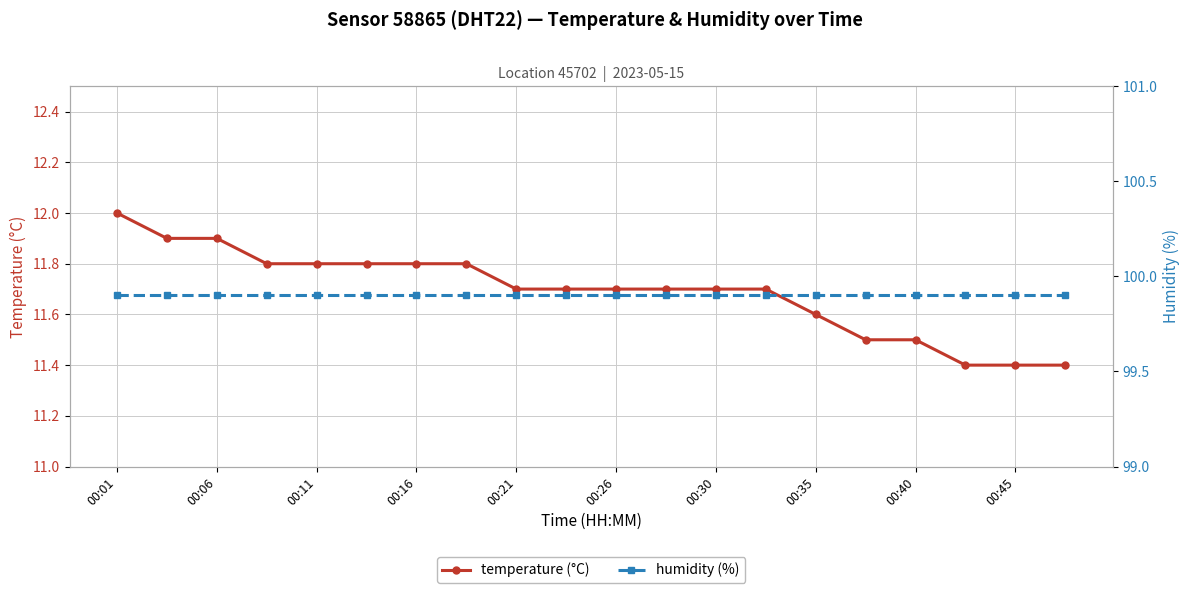

The temperature (°C) series shows 11.9 at 00:06. True or false?

True